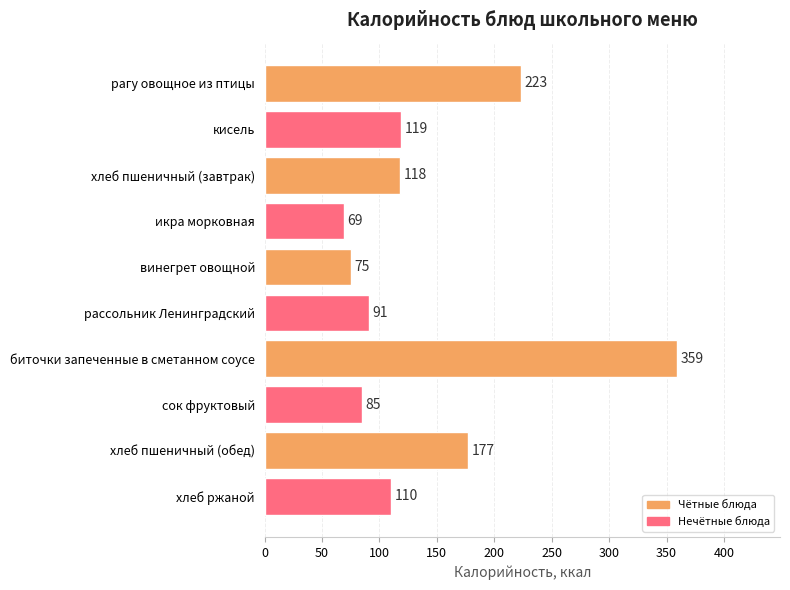

Reading top to bottom, list all the values displayed in this chart.

223	119	118	69	75	91	359	85	177	110